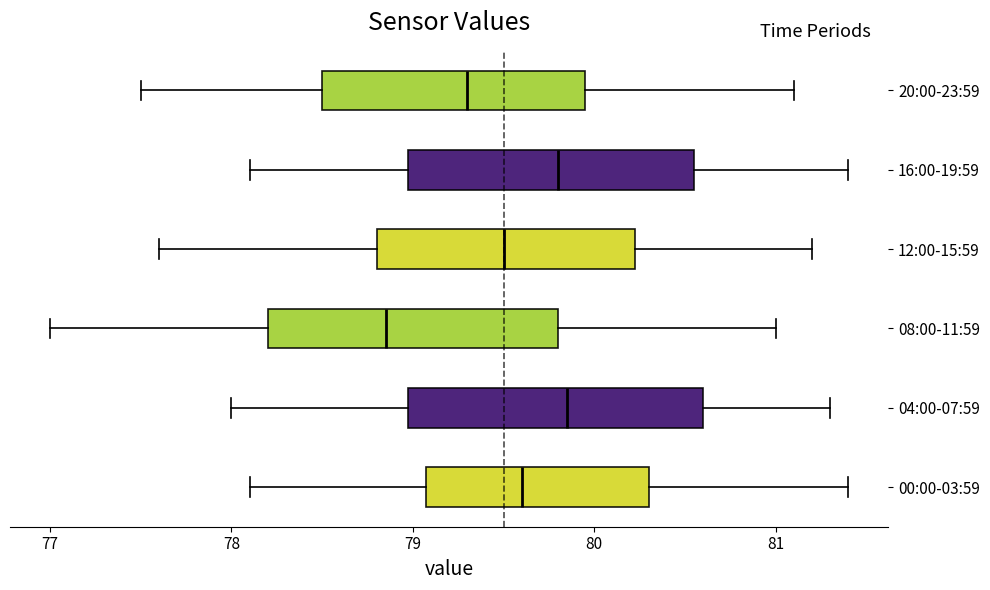

Which box has the furthest to the left median line?

08:00-11:59